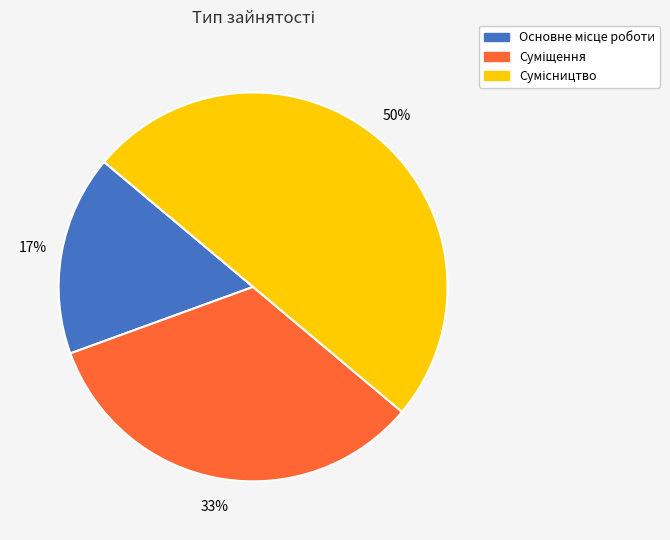

To the nearest percent, what is the difference between the largest and smallest slice percentages?

33%